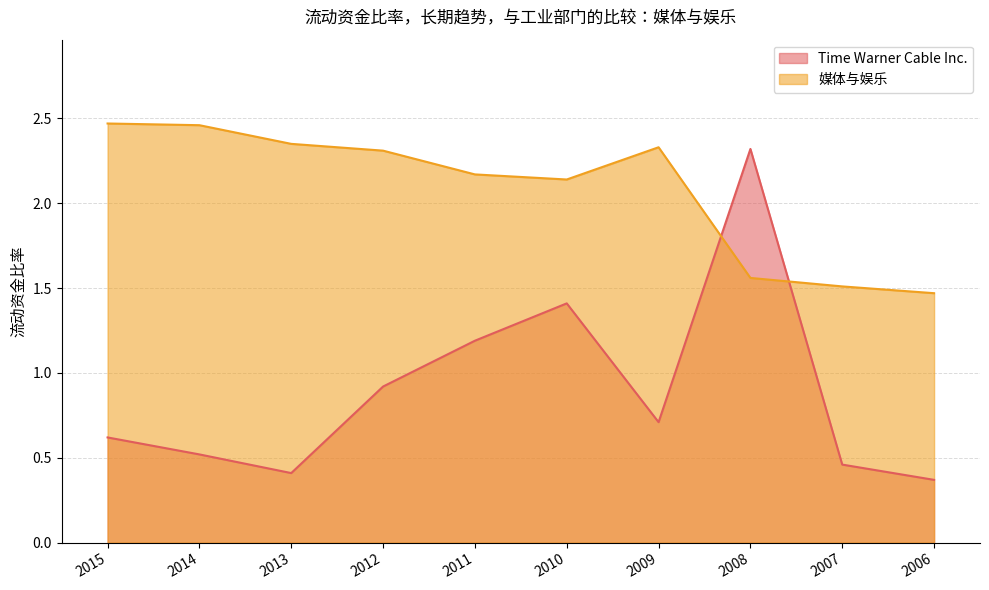

How many intersections are there between 媒体与娱乐 and Time Warner Cable Inc.?

2